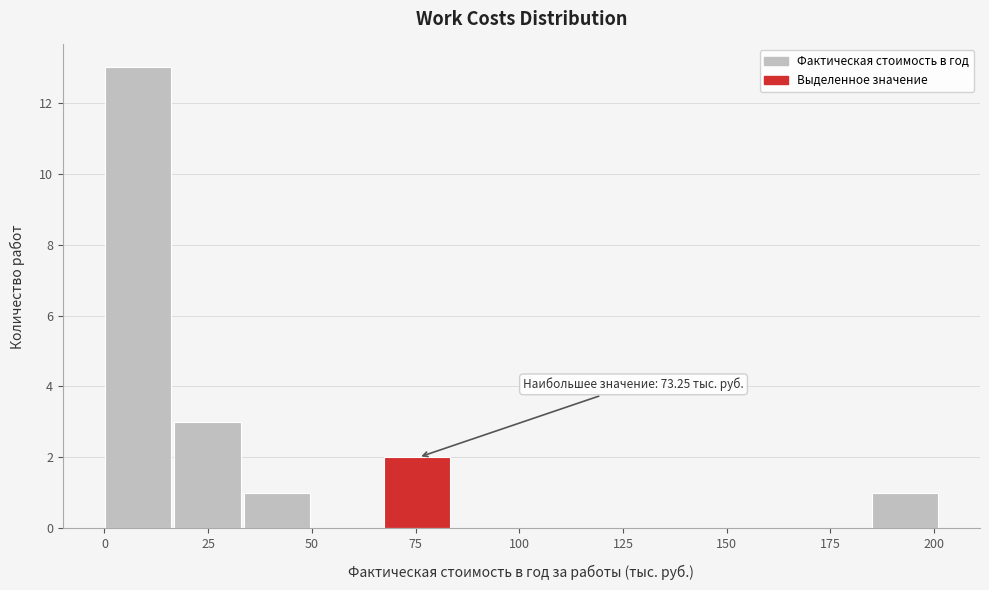

Read against the x-axis, roughly where is the centre of the tallest bar?

10